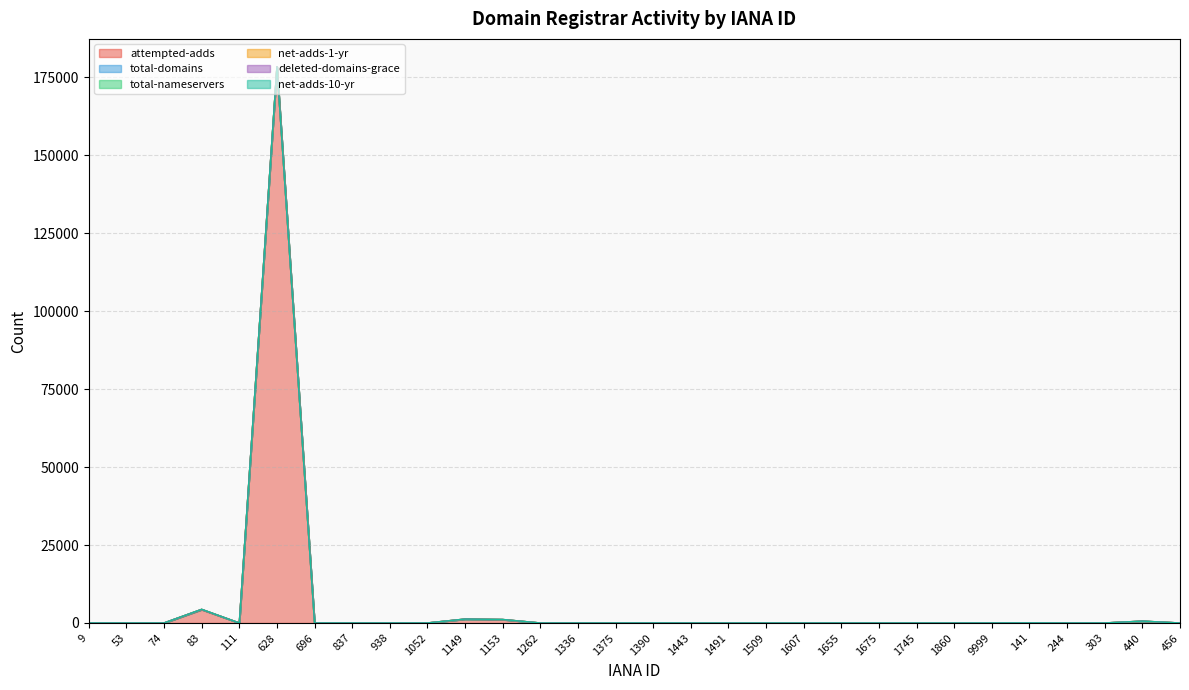

What is the label of the 22nd point from the right?

938